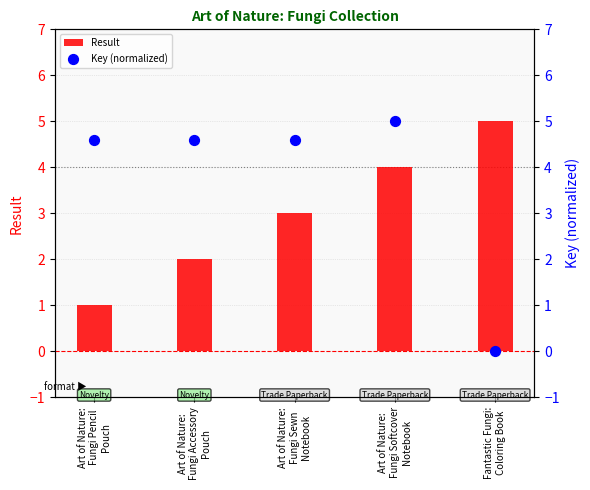

Which series contains the highest Y value?

Result